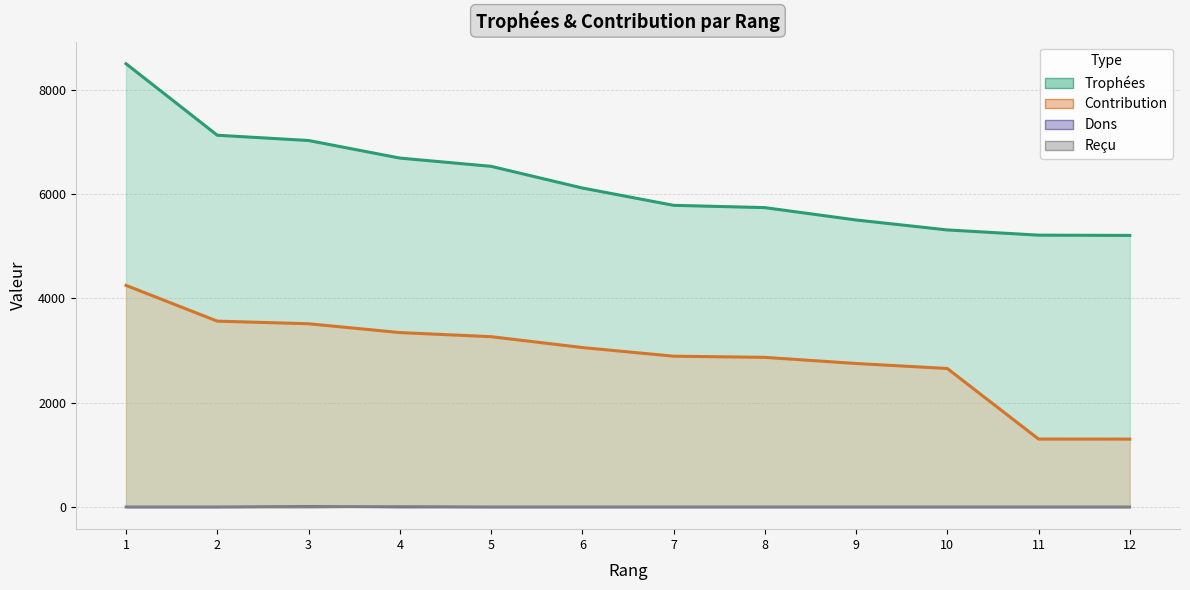

Which series has the largest total across all categories?

Trophées